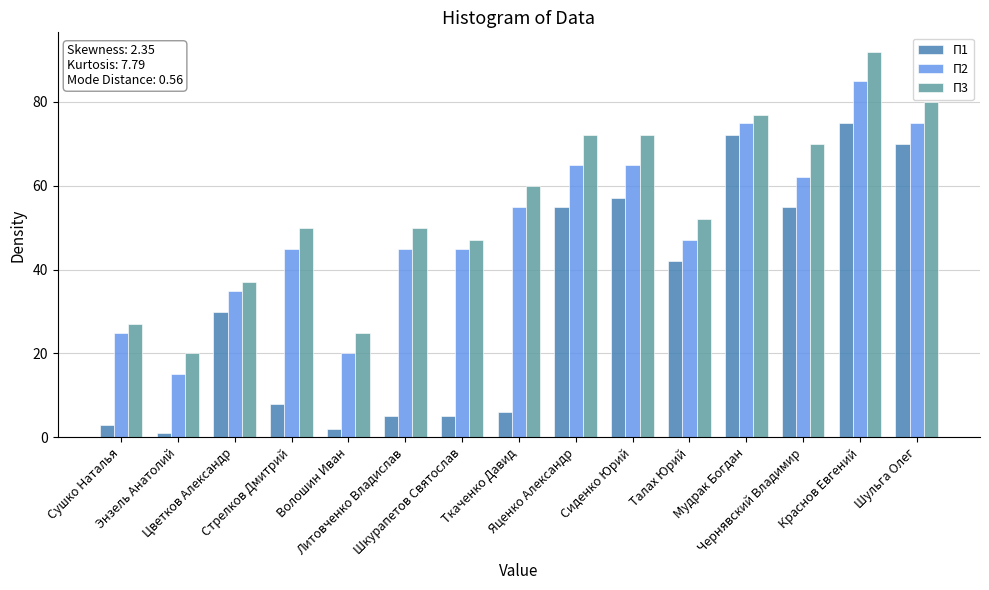

Reading left to right, extract all data points from this chart.

П1: 3	1	30	8	2	5	5	6	55	57	42	72	55	75	70
П2: 25	15	35	45	20	45	45	55	65	65	47	75	62	85	75
П3: 27	20	37	50	25	50	47	60	72	72	52	77	70	92	80